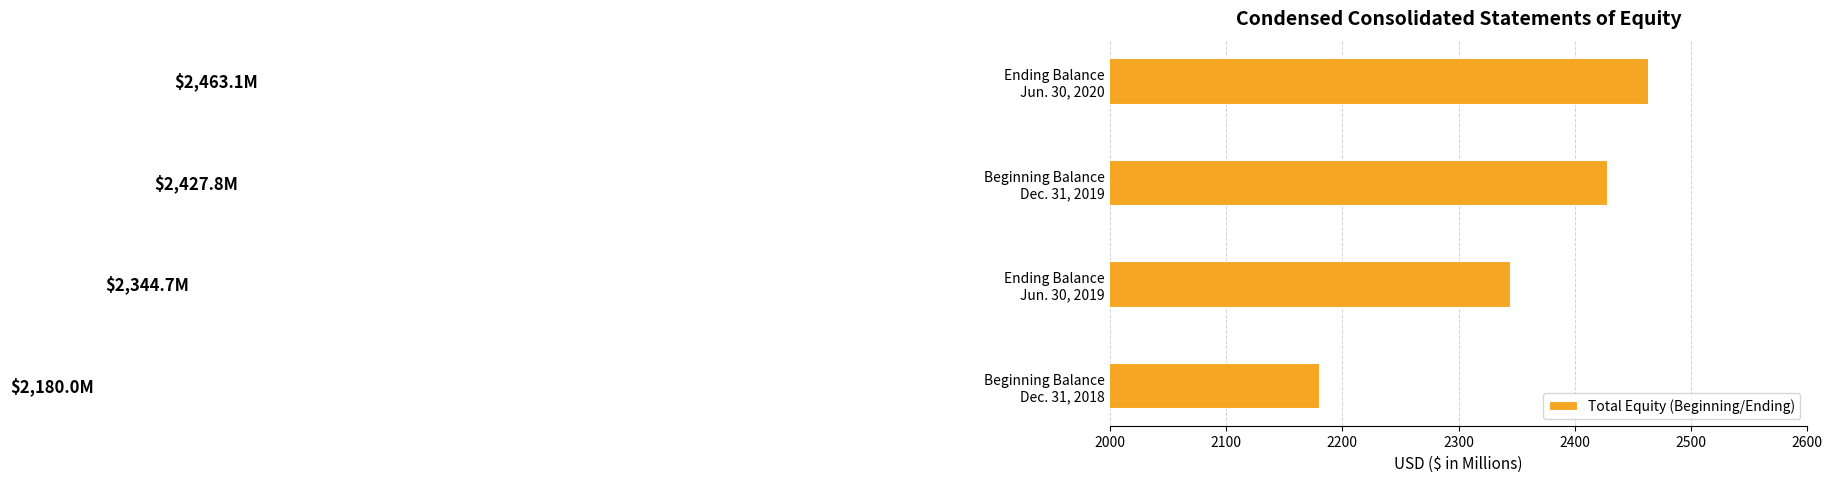

What is the greatest value displayed?

2463.1